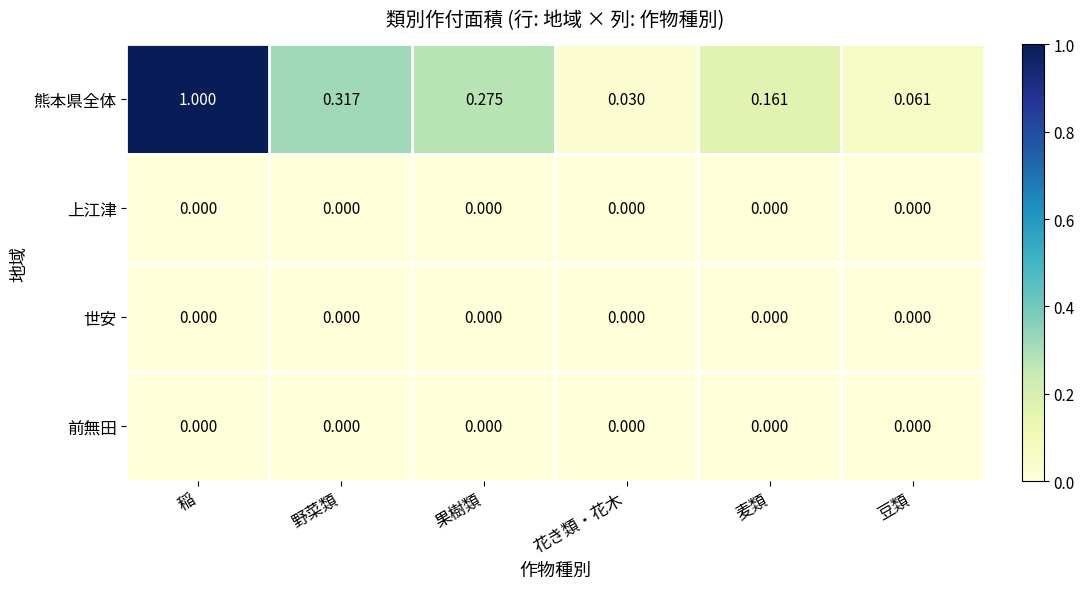

Which series changed the most between 果樹類 and 豆類?

熊本県全体